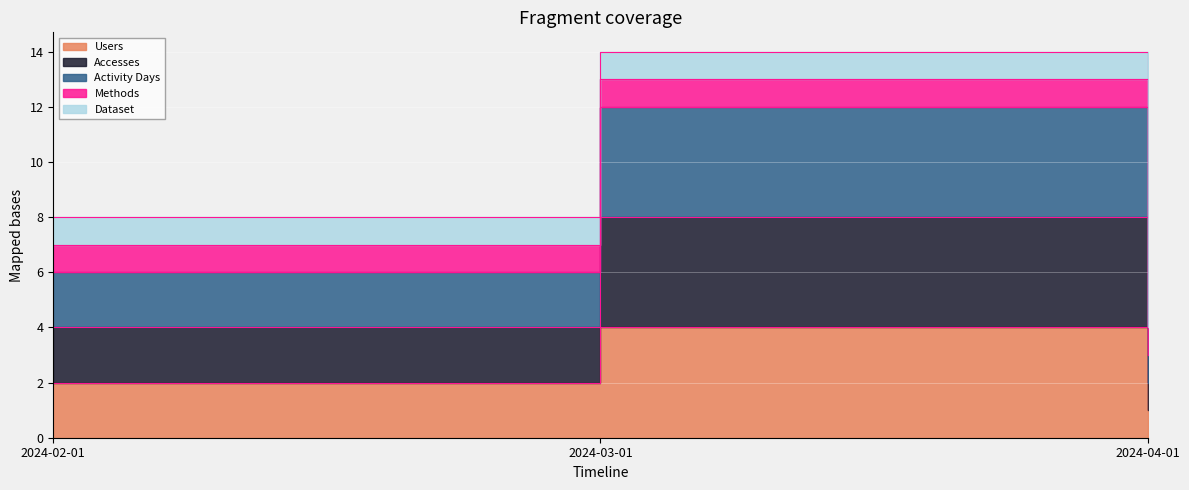

What is the total value across all series at 2024-03-01?

24